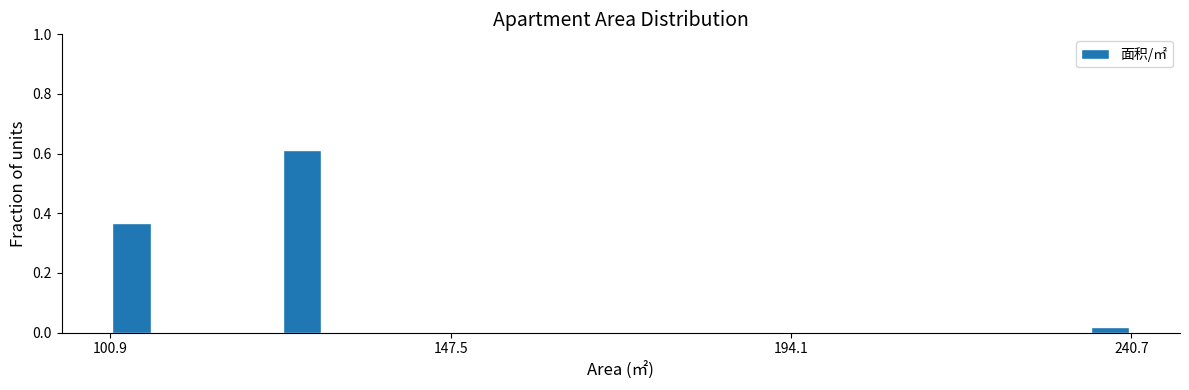

Around what value on the x-axis is the tallest bar? Give the approximate position of its centre, as read against the axis.

125